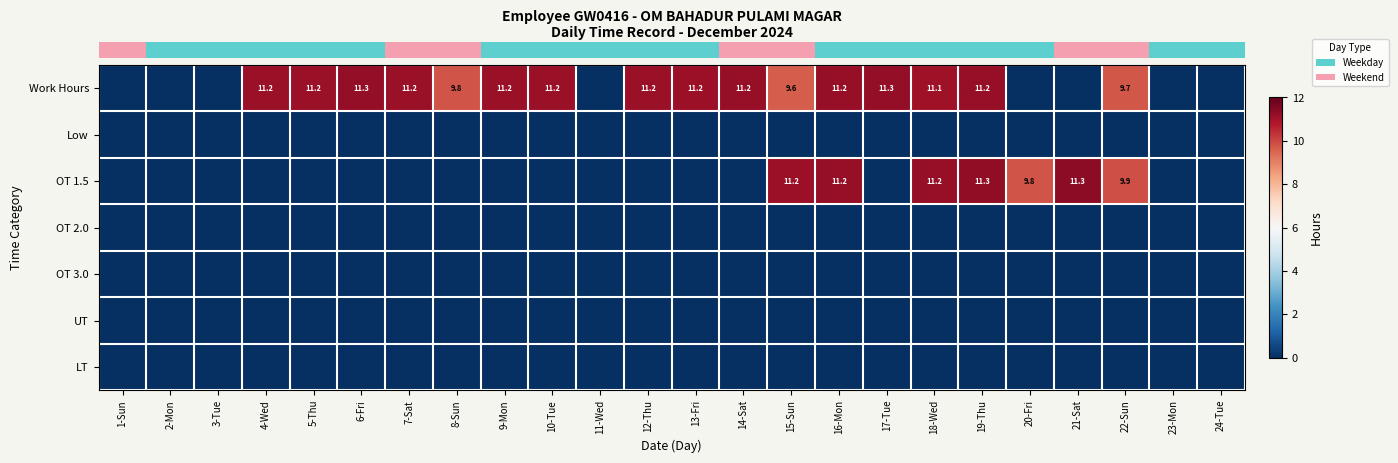

Which series has the largest range (max minus min)?

row_2